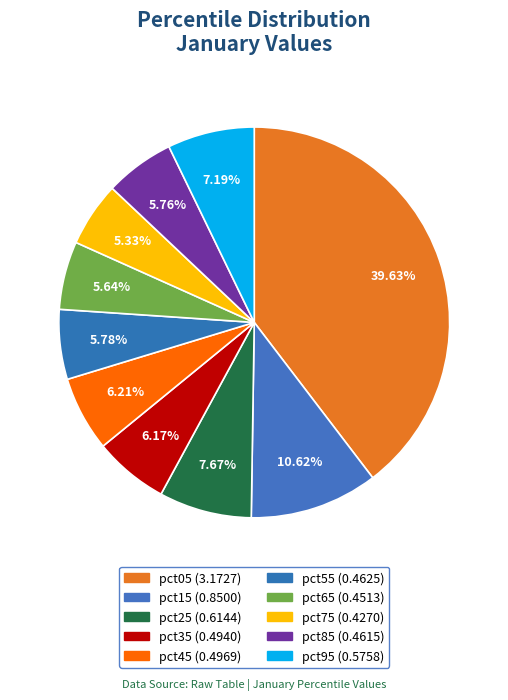

The pct25 slice represents 8% of the pie. True or false?

True